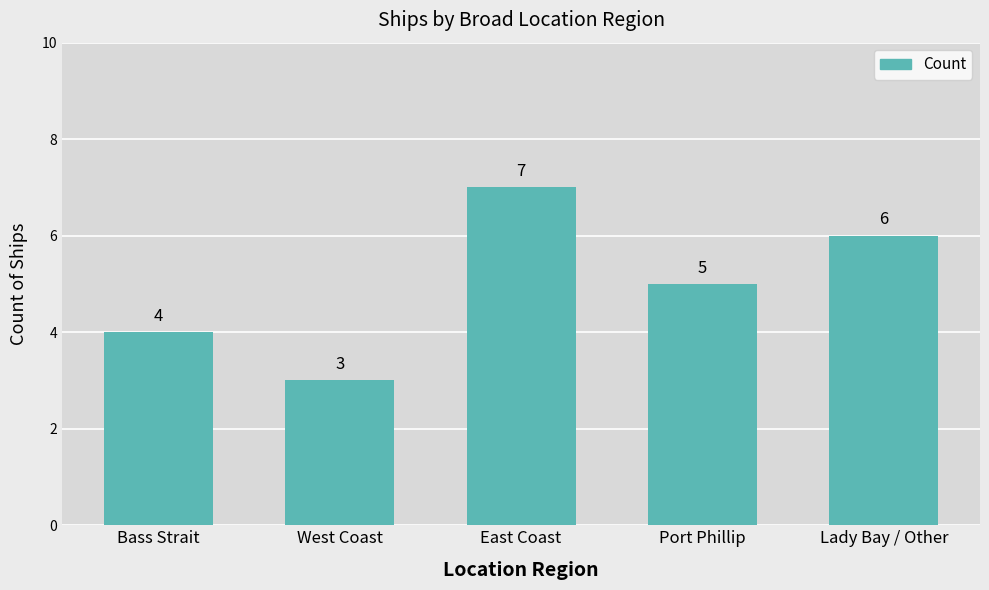

Between West Coast and Port Phillip, which is larger?

Port Phillip